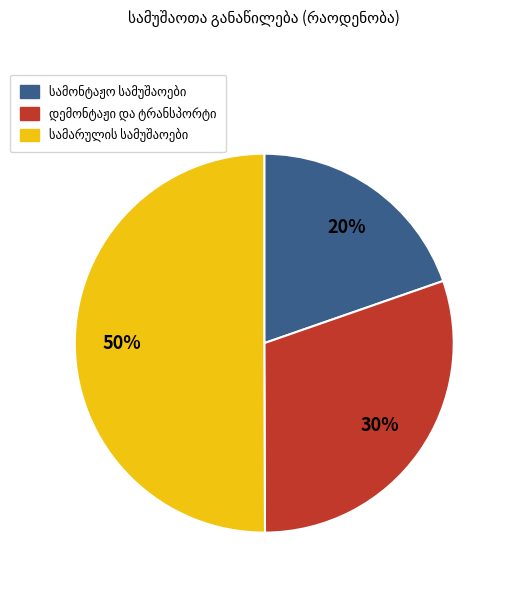

To the nearest percent, what is the difference between the largest and smallest slice percentages?

30%